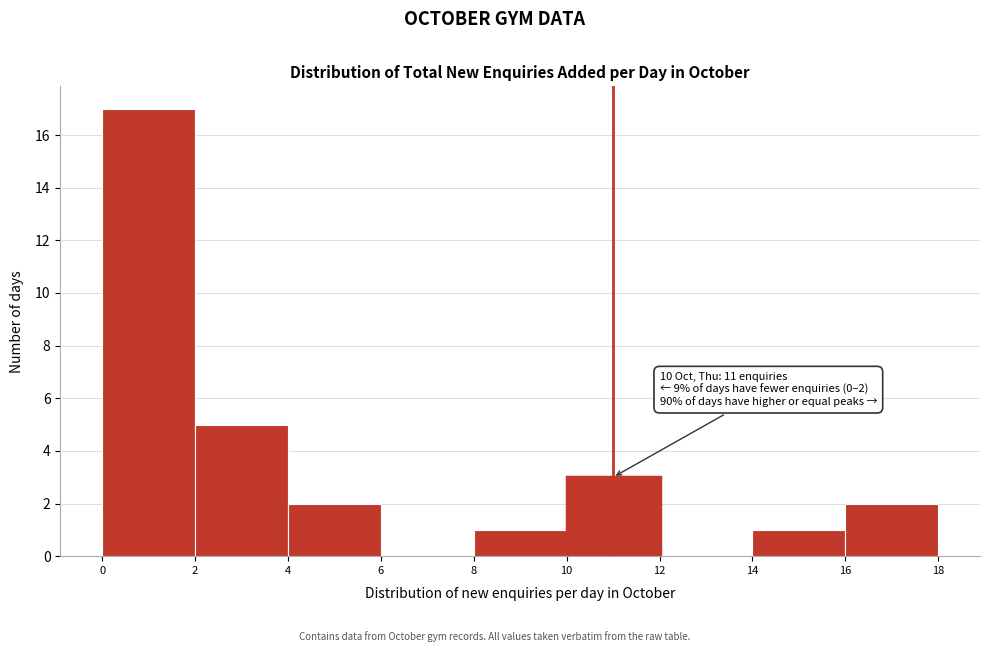

Which range on the x-axis has the tallest bar?

0 to 2